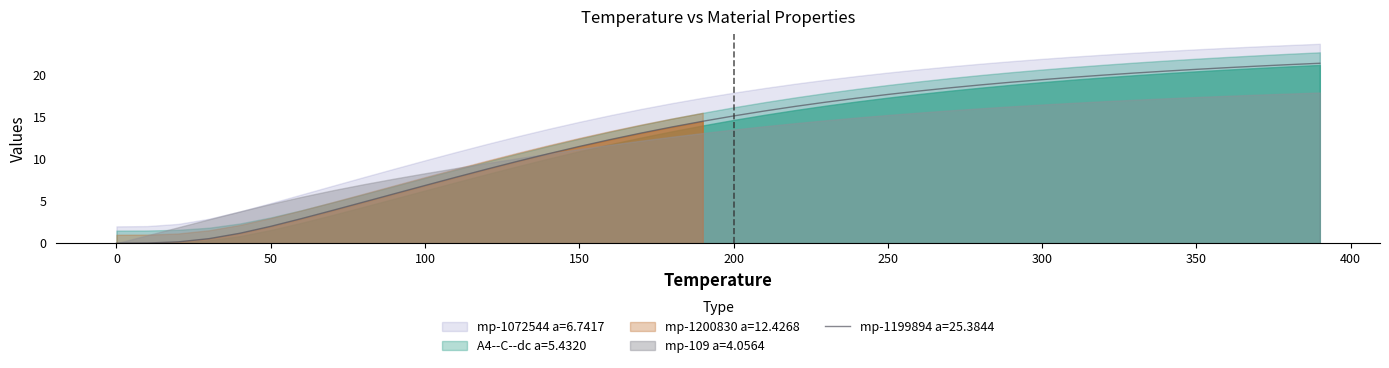

At which category does the chart reach its peak across all series?

390